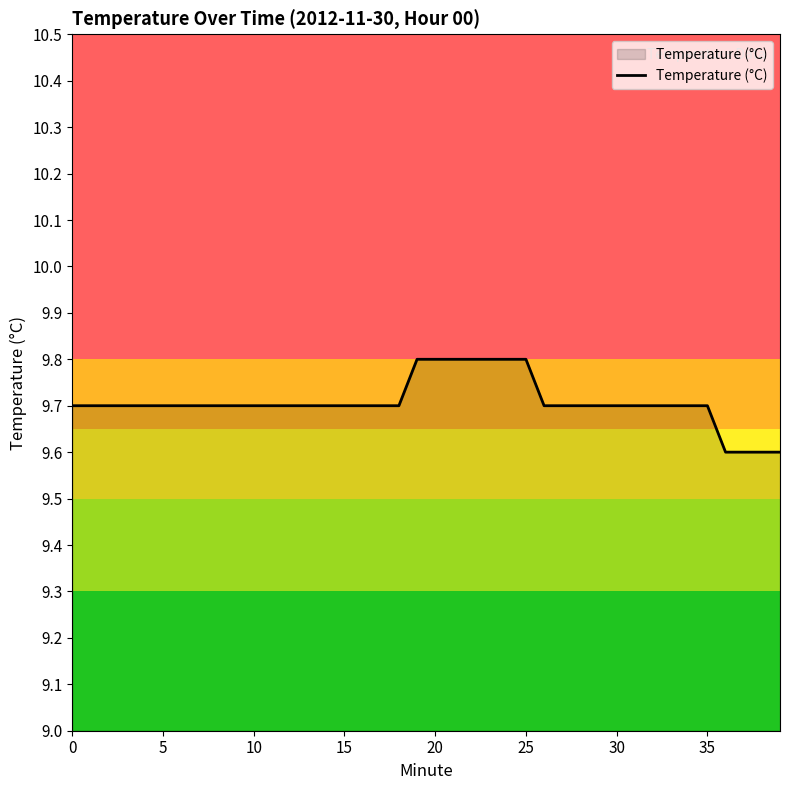

What is the greatest value displayed?

9.8